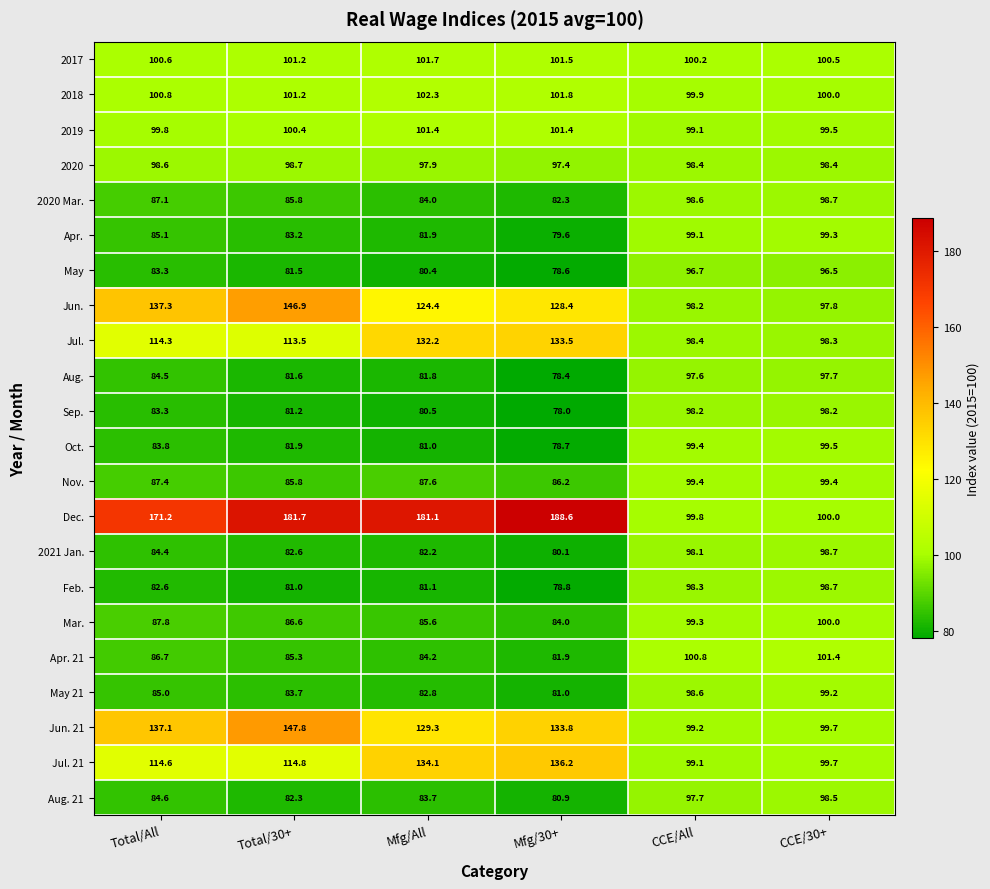

At how many categories does at least one series exceed 93?

6